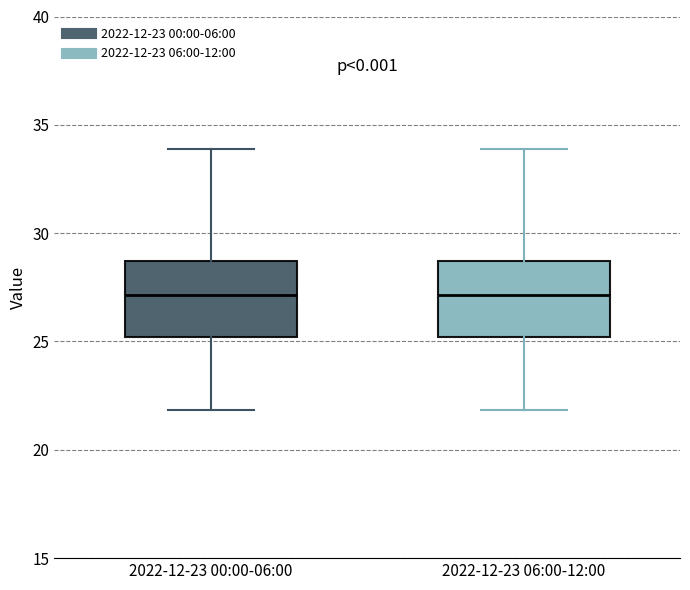

Reading left to right, read every box against the y-axis: the position of its median line, the range the box covers, and the ends of its whiskers. The values are not printed on the chart, so give them approximately, as read against the axis.

2022-12-23 00:00-06:00: median 27.0, box 25.0 to 28.5, whiskers 22.0 to 34.0
2022-12-23 06:00-12:00: median 27.0, box 25.0 to 28.5, whiskers 22.0 to 34.0